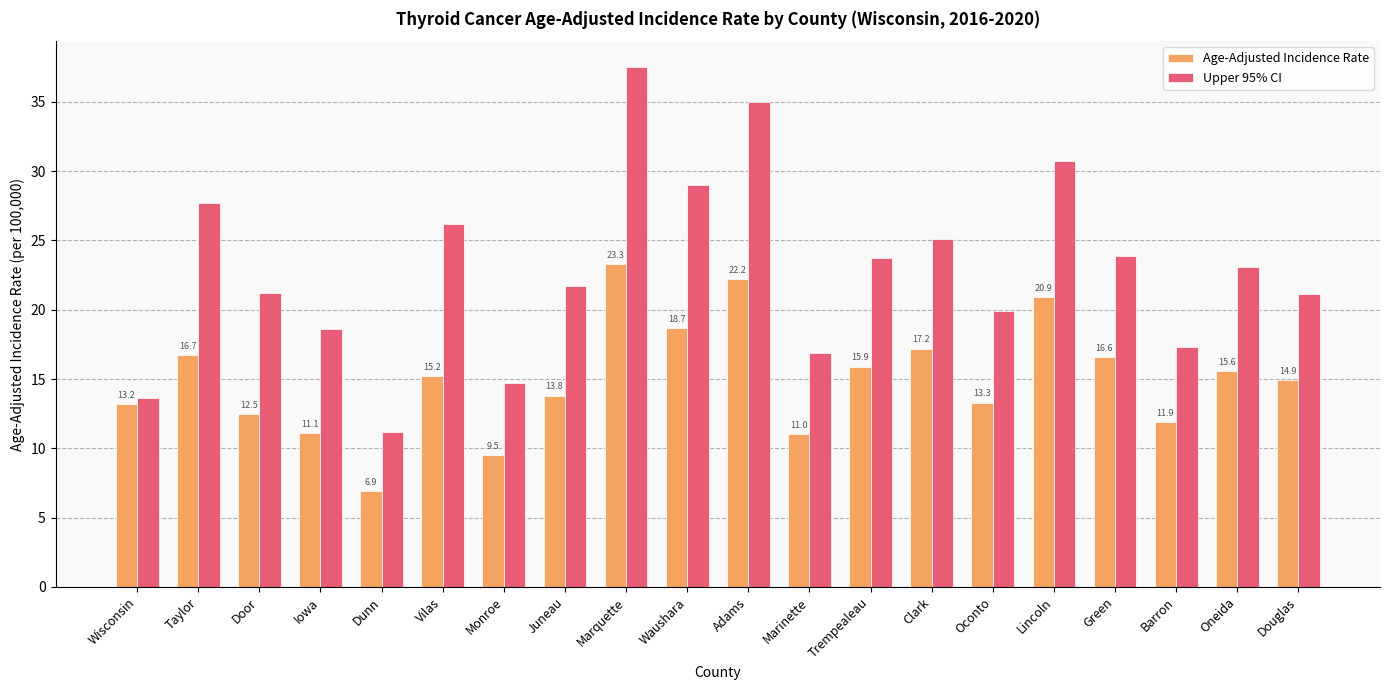

At which label is Upper 95% CI closest to 24?

Green